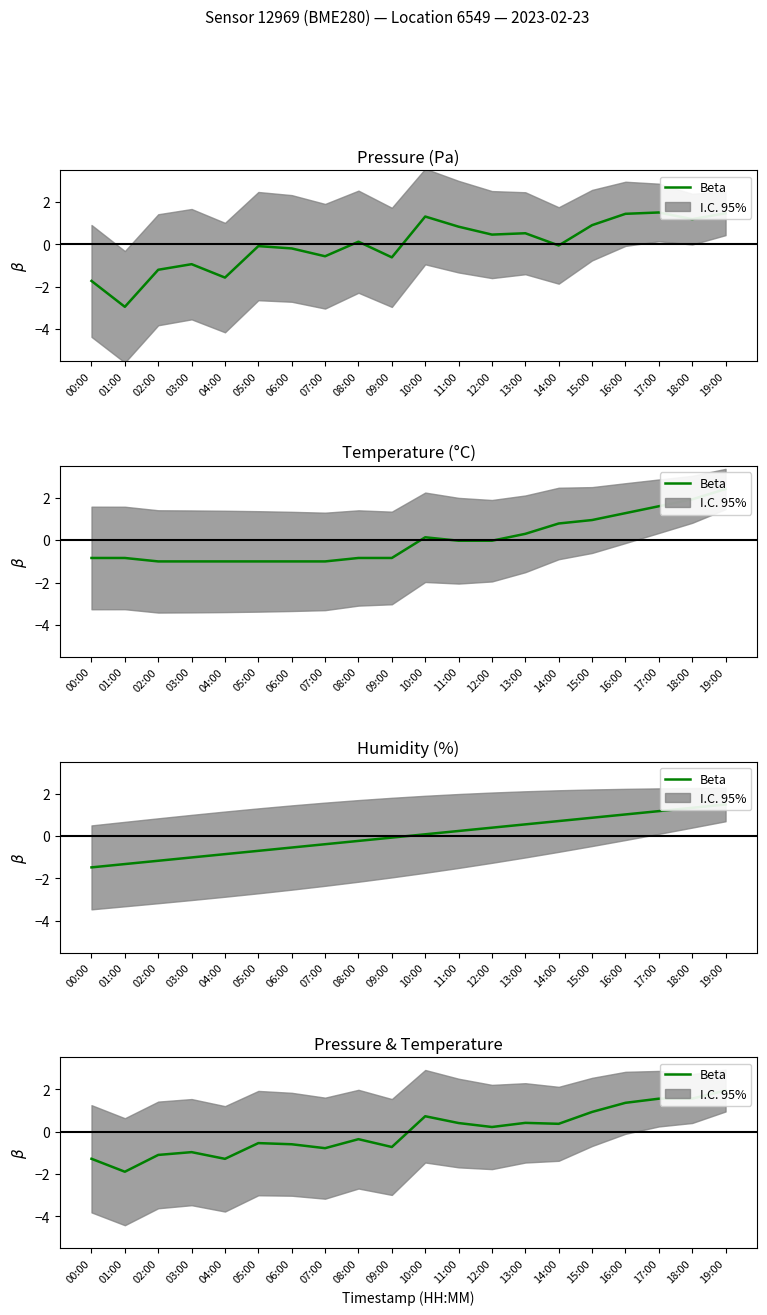

List the labels in order of value, largest first.

19:00, 18:00, 17:00, 16:00, 15:00, 10:00, 13:00, 11:00, 14:00, 12:00, 08:00, 05:00, 06:00, 09:00, 07:00, 03:00, 02:00, 00:00, 04:00, 01:00